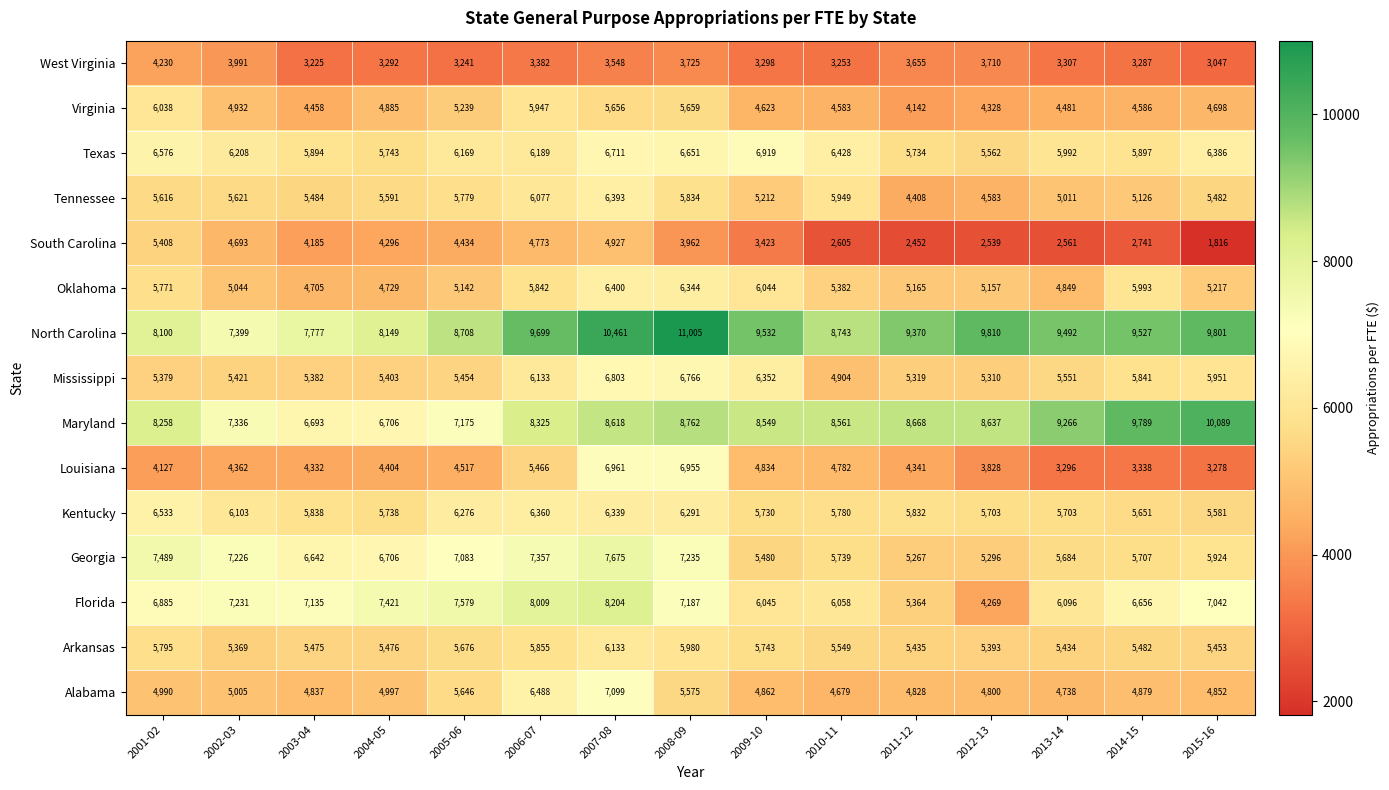

At which label is Maryland closest to 8391?

2006-07